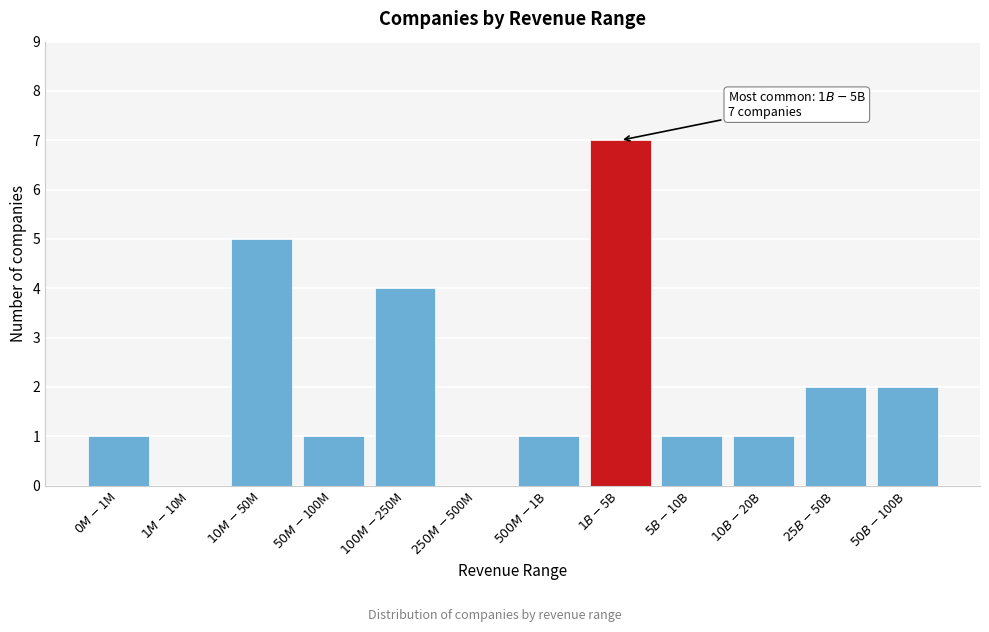

What is the sum of all values?

25